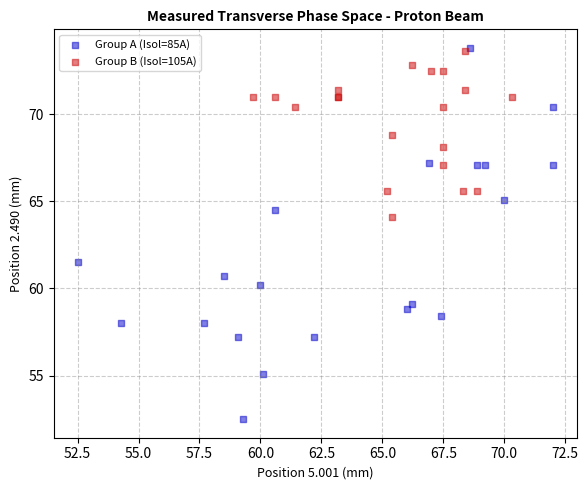

Which series has the largest Y range (max minus min)?

Group A (Isol=85A)